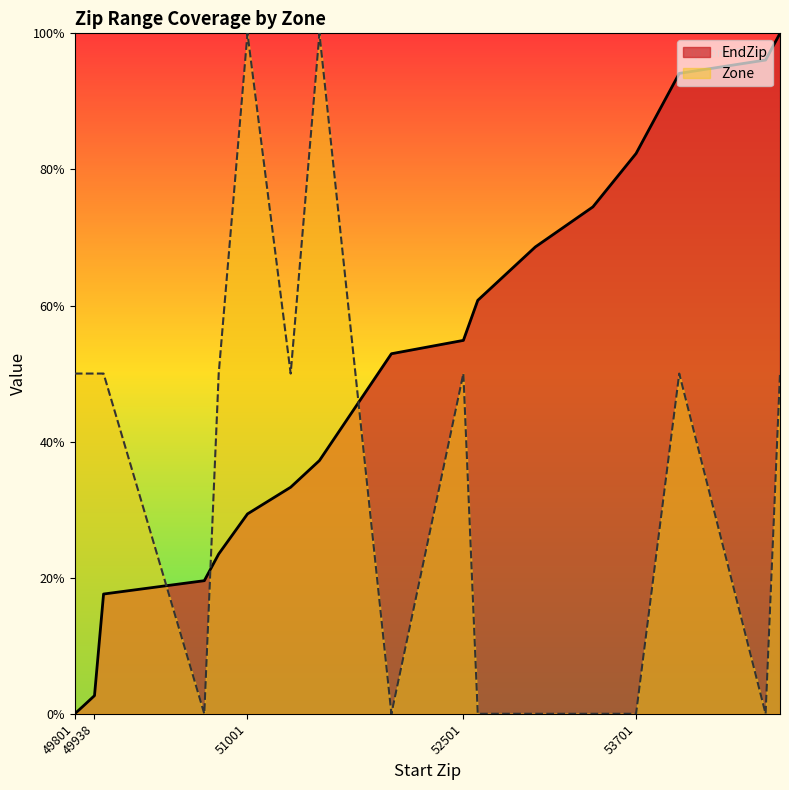

How many lines are shown in the chart?

2